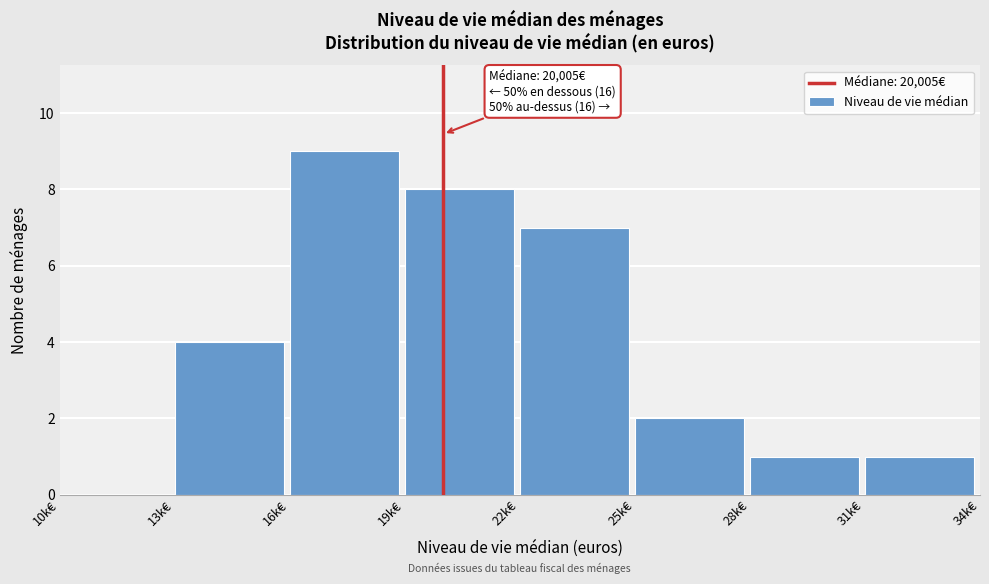

Reading left to right, what are all the values shown in this chart?

10k€=0	13k€=4	16k€=9	19k€=8	22k€=7	25k€=2	28k€=1	31k€=1